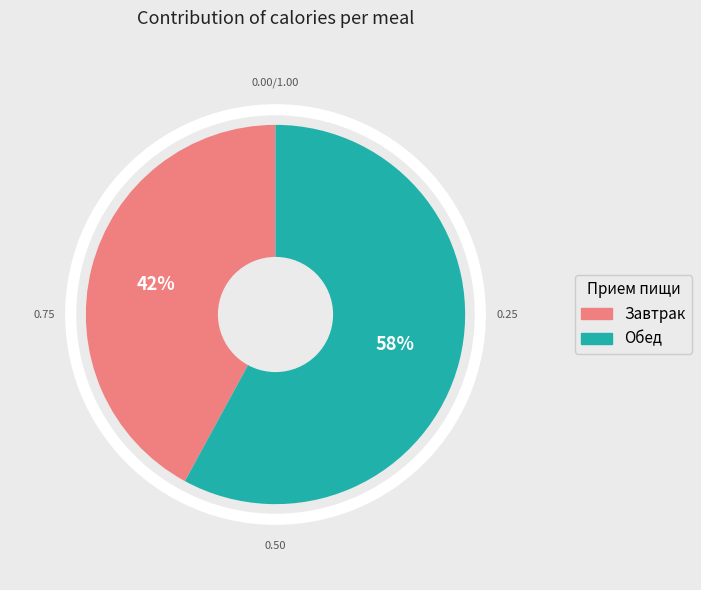

The Завтрак slice represents 42% of the pie. True or false?

True